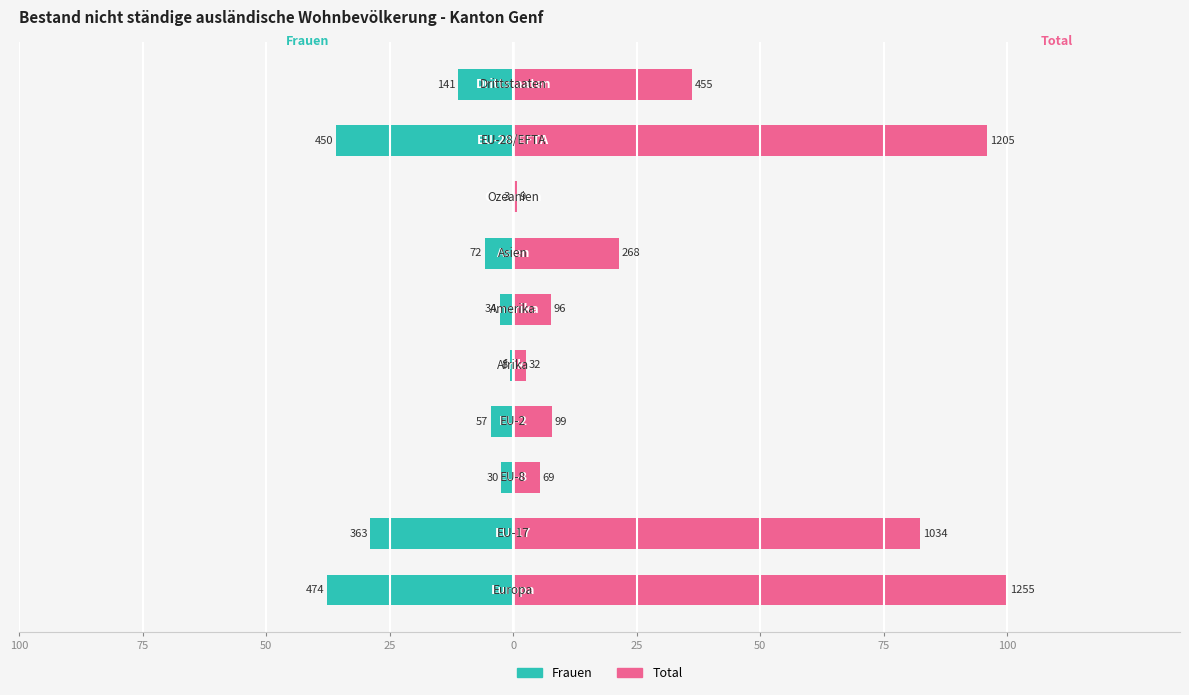

What is the difference between the highest and lowest values at 0?

3.2